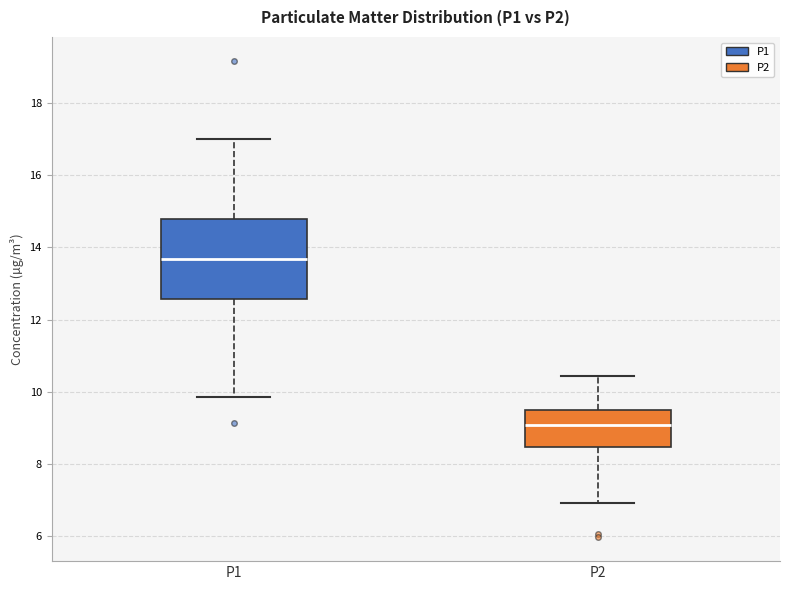

Reading left to right, read every box against the y-axis: the position of its median line, the range the box covers, and the ends of its whiskers. The values are not printed on the chart, so give them approximately, as read against the axis.

P1: median 13.6, box 12.6 to 14.8, whiskers 9.8 to 17.0
P2: median 9.0, box 8.4 to 9.6, whiskers 7.0 to 10.4